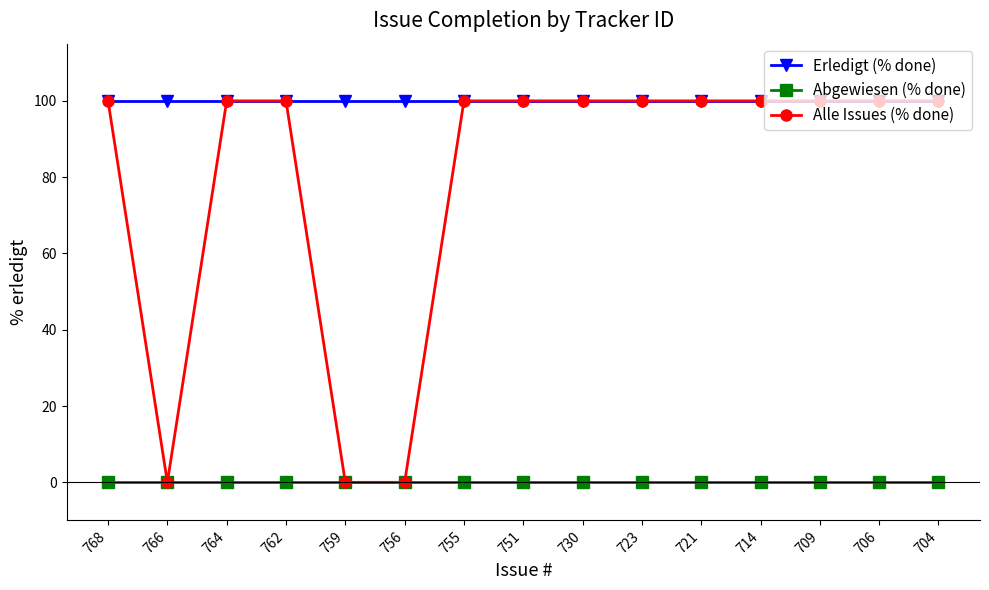

True or false: Alle Issues (% done) has a value of 100 at 768.

True